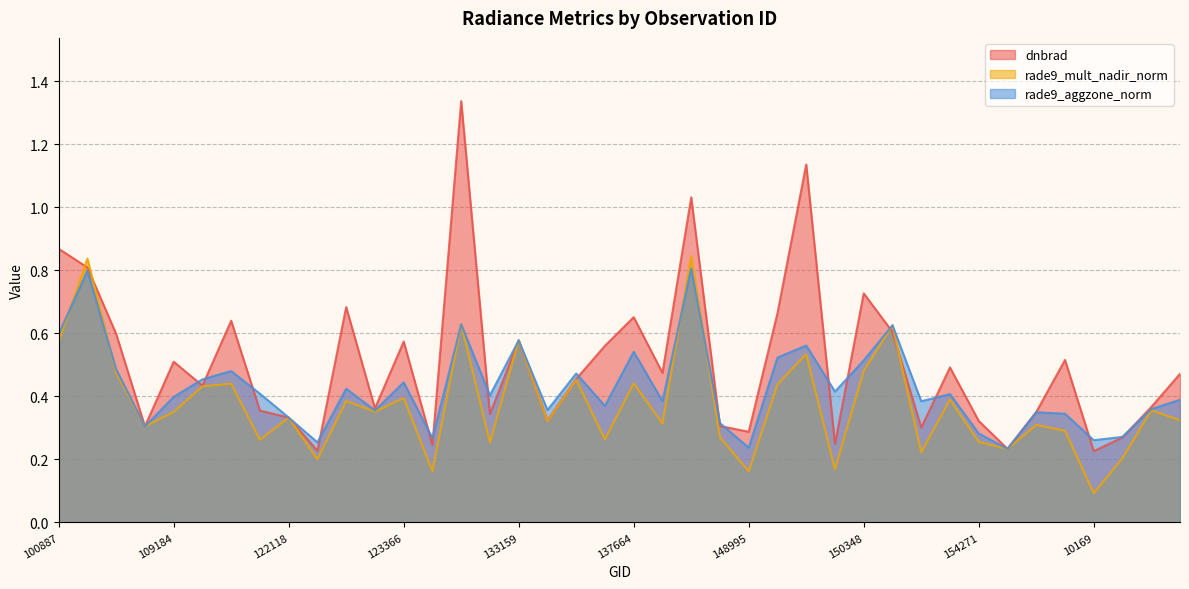

Rank the series by their maximum value, from highest to lowest.

dnbrad, rade9_mult_nadir_norm, rade9_aggzone_norm